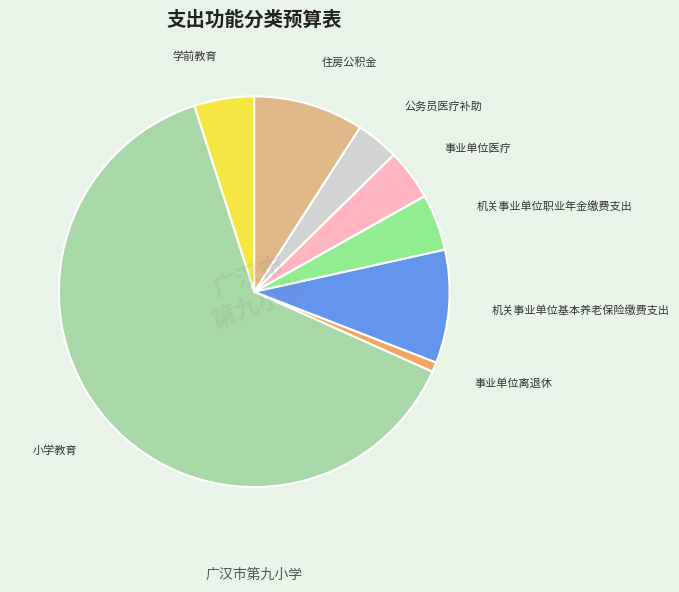

Does any single category account for the majority?

Yes